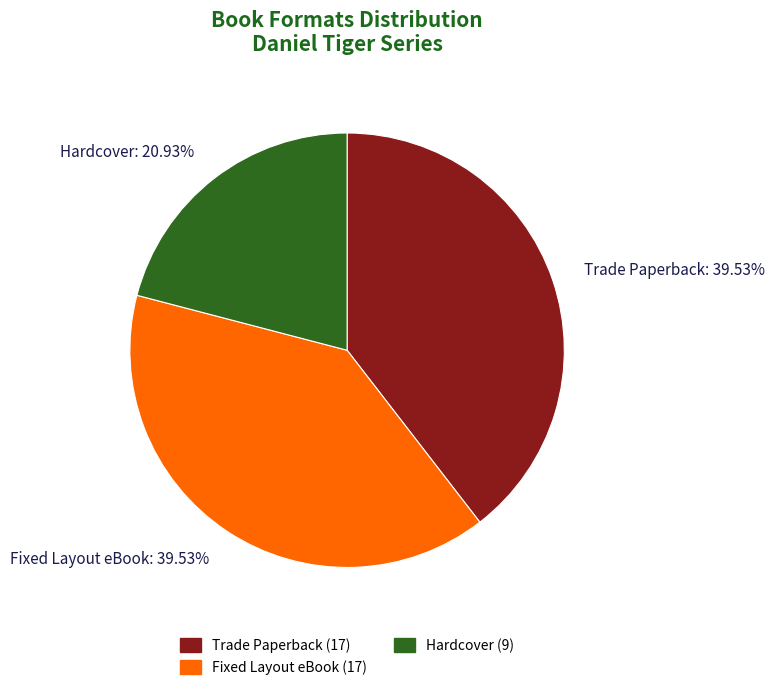

Which category has the smallest portion of the pie?

Hardcover